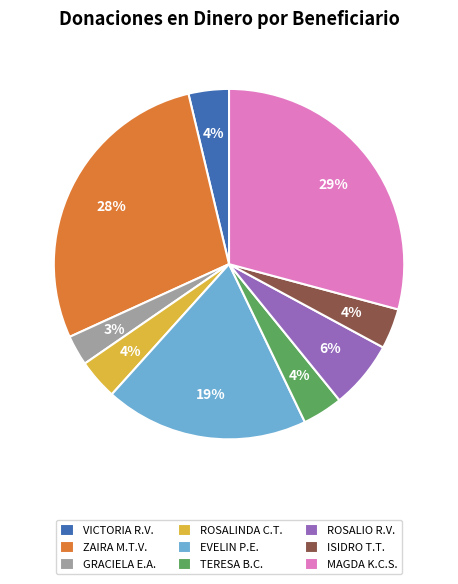

Is there a majority slice in this chart?

No